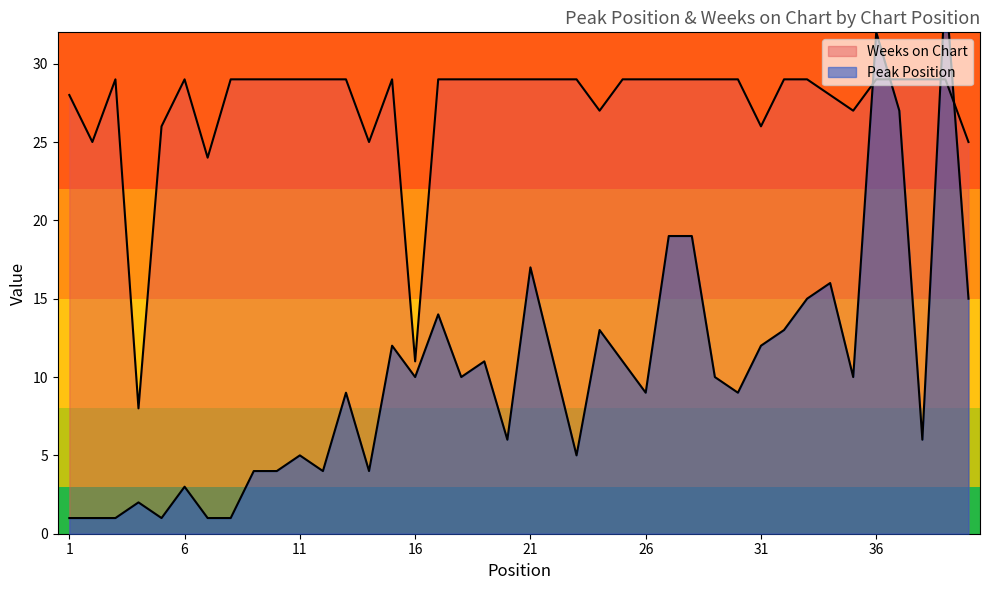

Is the value of Weeks on Chart at 37 greater than the value of Peak Position at 36?

No